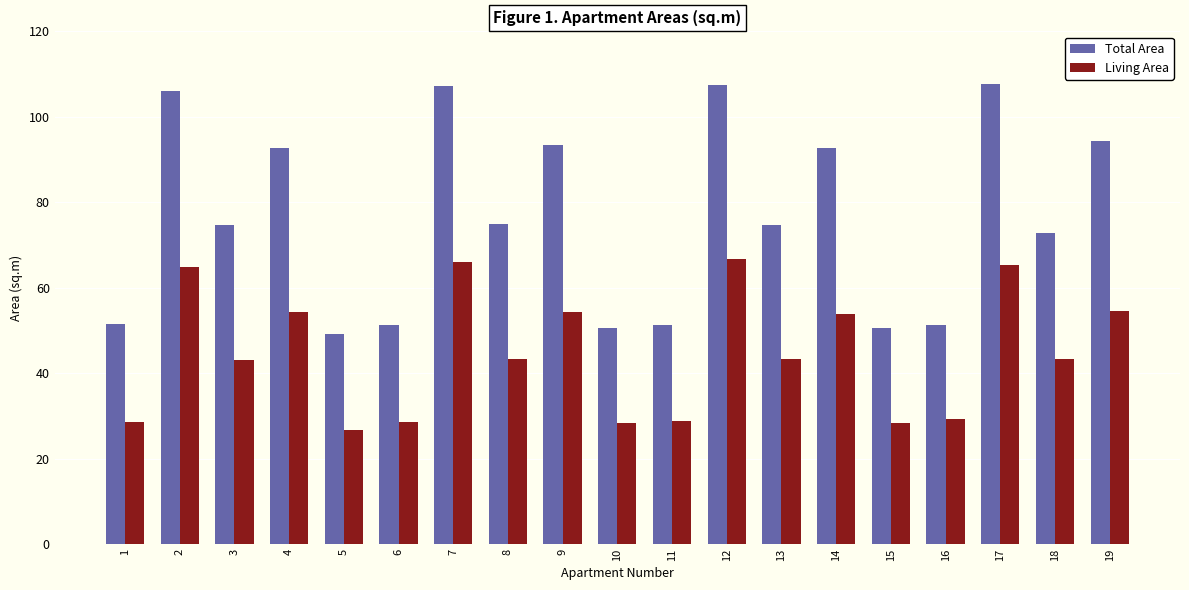

Rank the series by their average value, from lowest to highest.

Living Area, Total Area